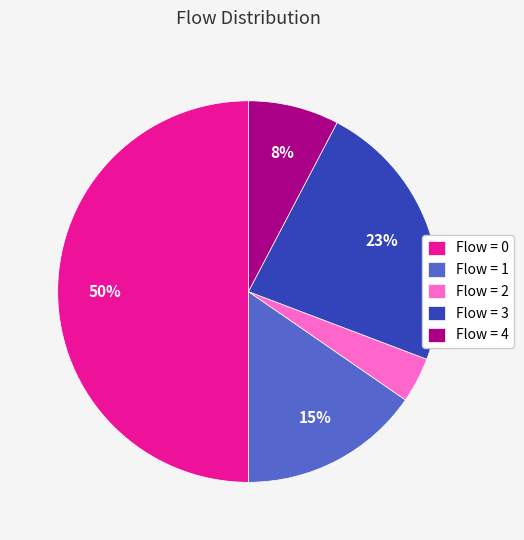

The Flow = 1 slice represents 15% of the pie. True or false?

True